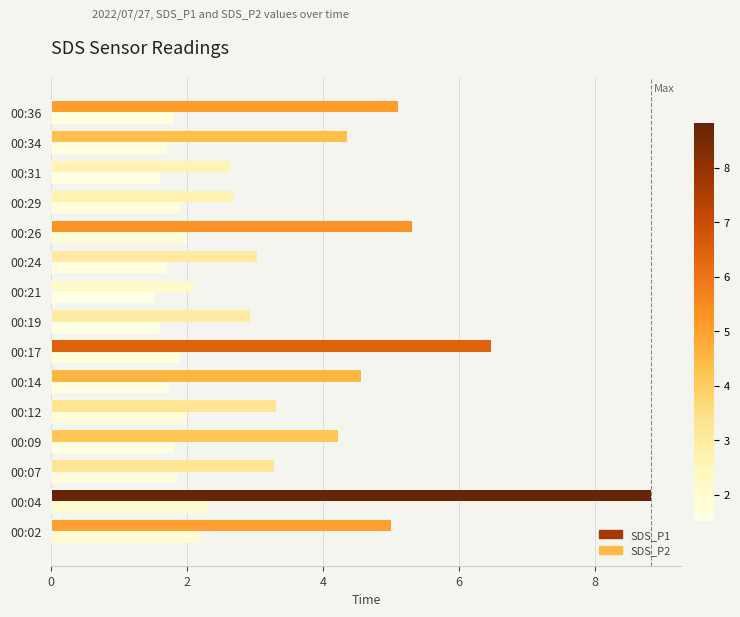

How many values in the SDS_P1 series exceed 4?

8